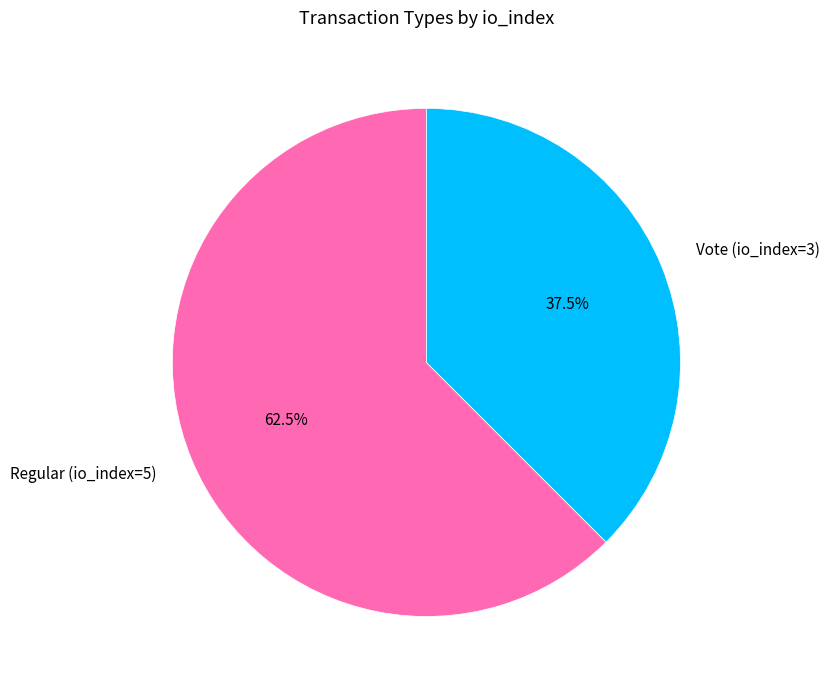

To the nearest percent, what is the difference between the Vote (io_index=3) and Regular (io_index=5) slice percentages?

25%